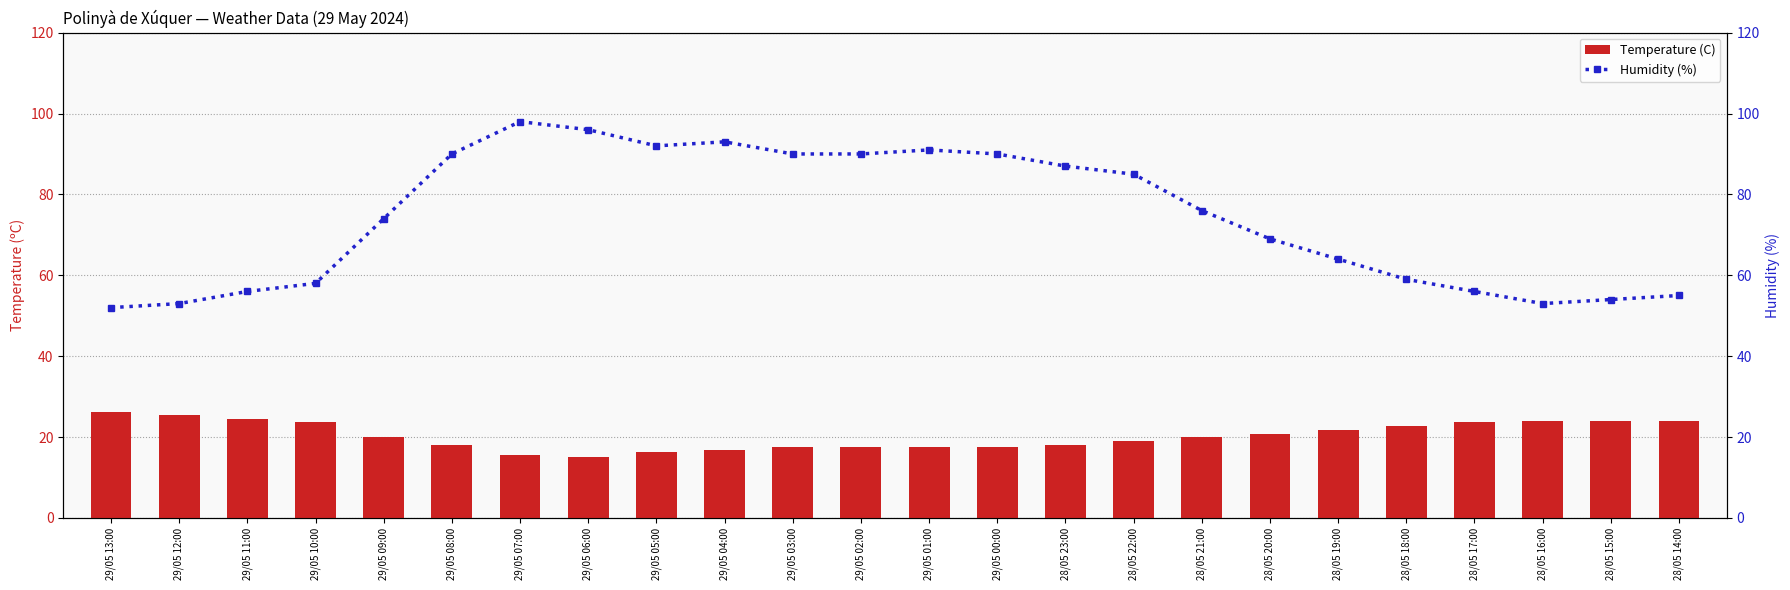

Which series has the largest range (max minus min)?

Humidity (%)